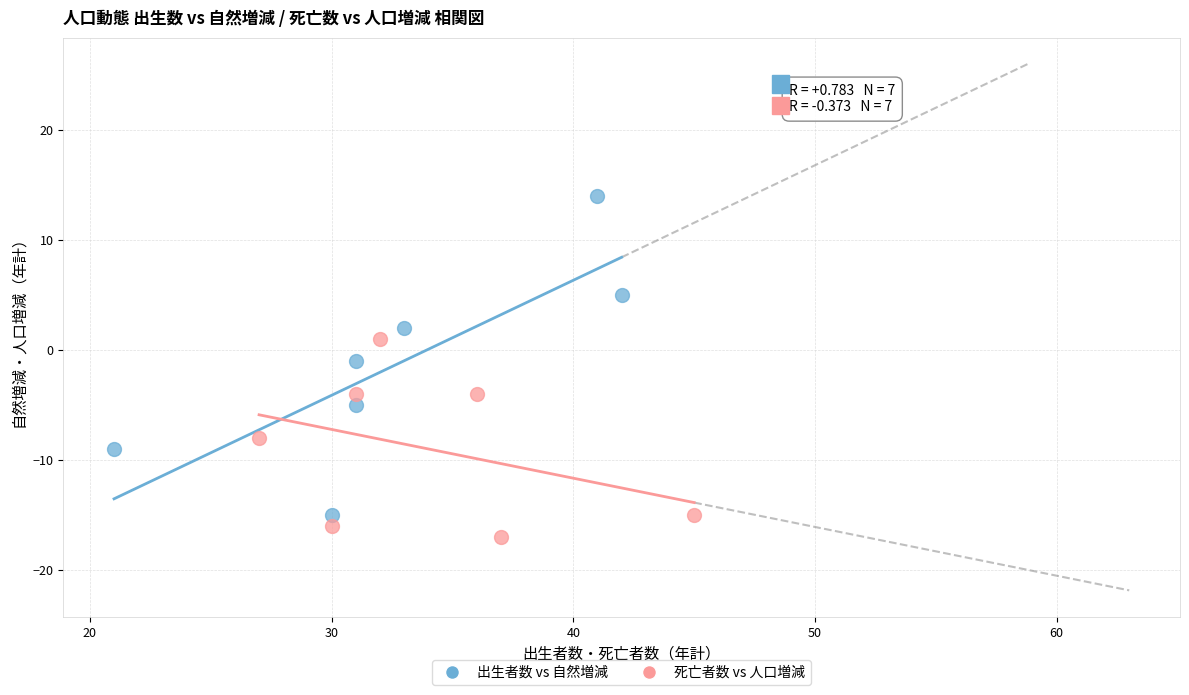

Which series has the largest Y range (max minus min)?

出生者数 vs 自然増減